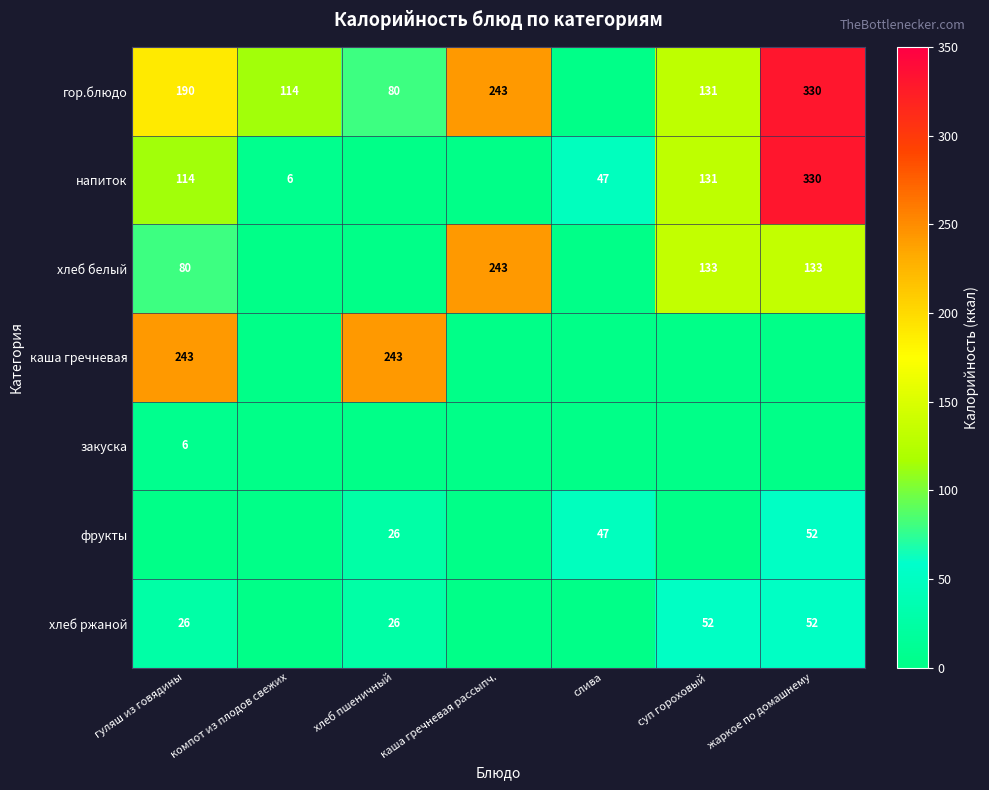

The value of каша гречневая at хлеб пшеничный is 243. True or false?

True